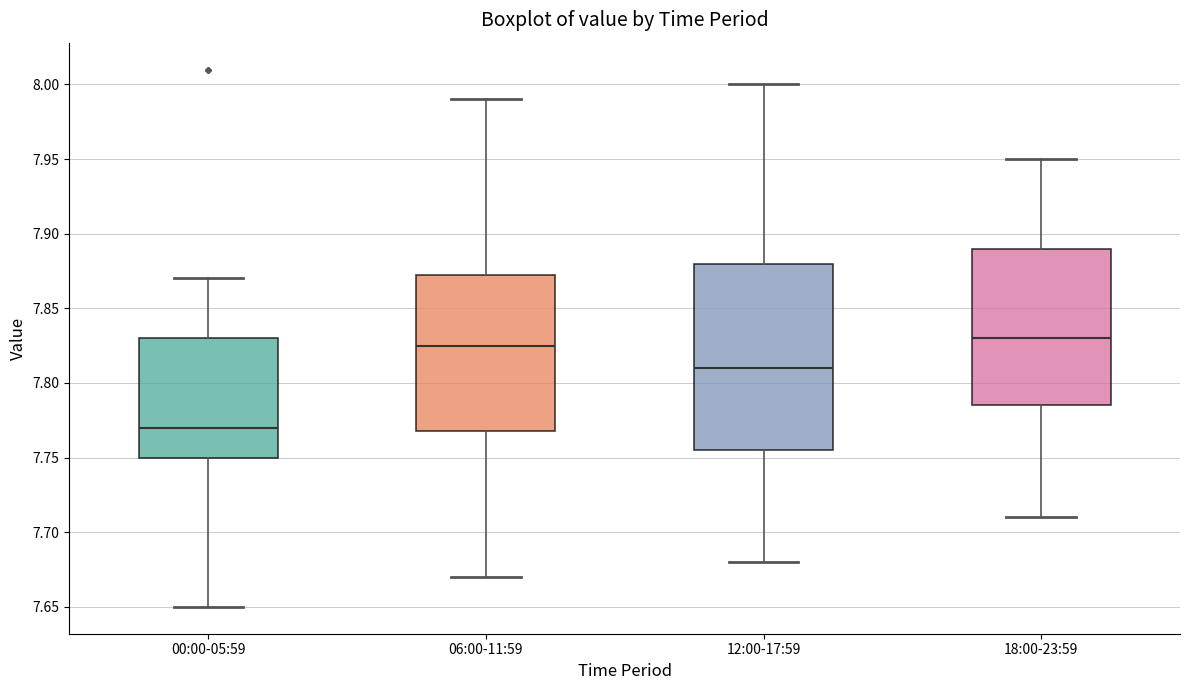

Where is the lower edge of the box for 12:00-17:59 on the y-axis? The values are not printed on the chart, so give them approximately, as read against the axis.

7.755